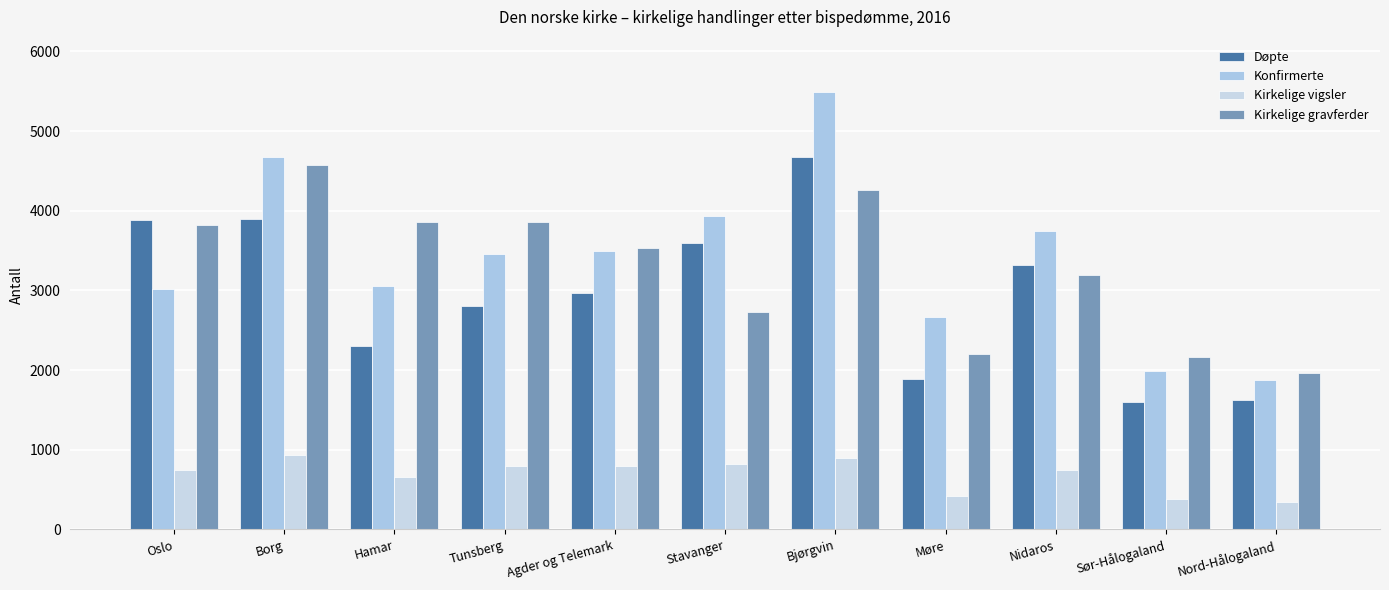

Reading right to left, list all the values displayed in this chart.

Døpte: 1625	1602	3316	1892	4674	3591	2964	2810	2304	3894	3889
Konfirmerte: 1882	1991	3750	2670	5488	3931	3494	3456	3060	4678	3020
Kirkelige vigsler: 344	386	746	419	900	816	800	793	658	931	742
Kirkelige gravferder: 1964	2163	3194	2198	4263	2724	3533	3856	3861	4579	3815